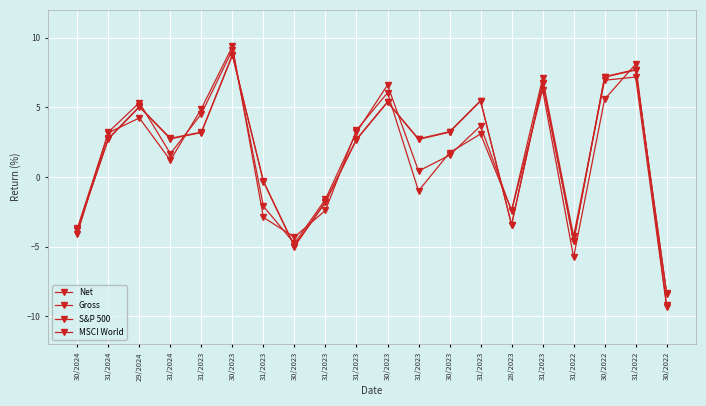

Is the value of Net at 31/2022 greater than the value of Gross at 28/2023?

No